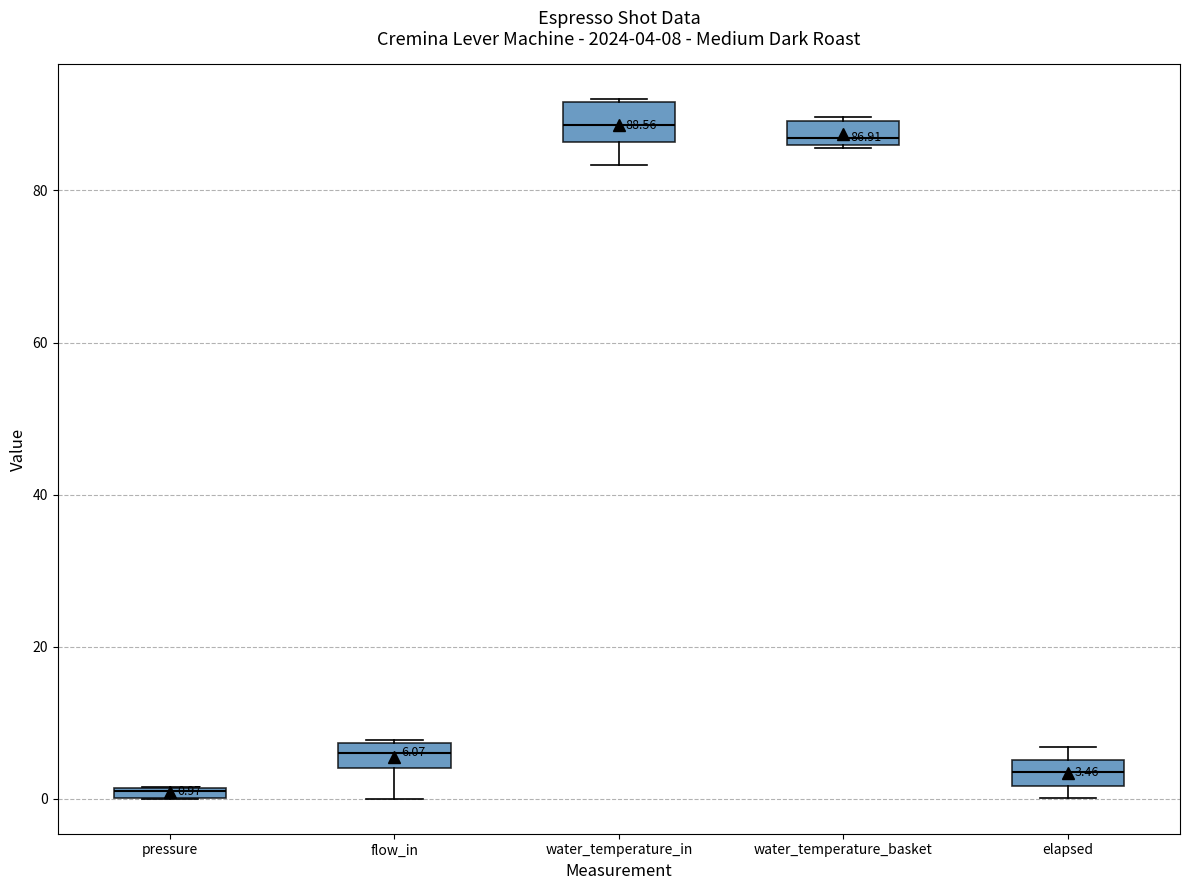

Which box's median line is the lowest?

pressure